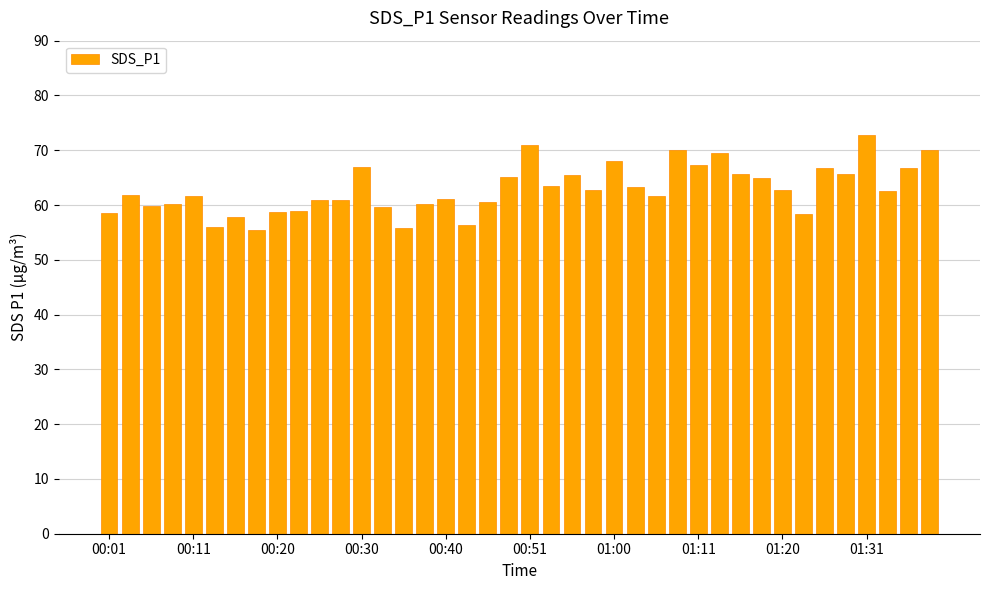

What is the average value?

62.9